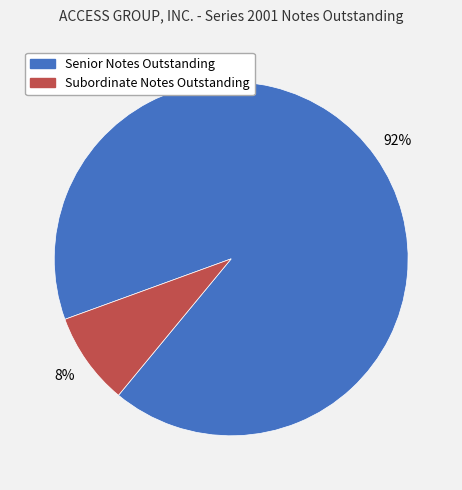

Which slice is the smallest?

Subordinate Notes Outstanding